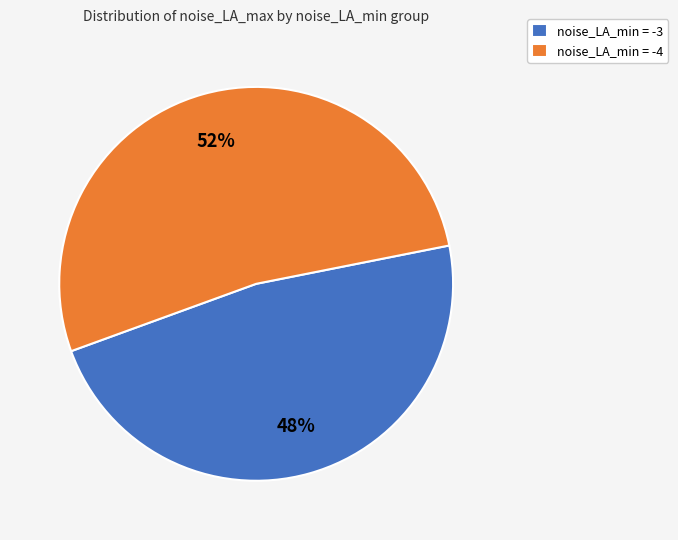

Approximately how many times larger is the value at noise_LA_min = -4 compared to noise_LA_min = -3?

1.1